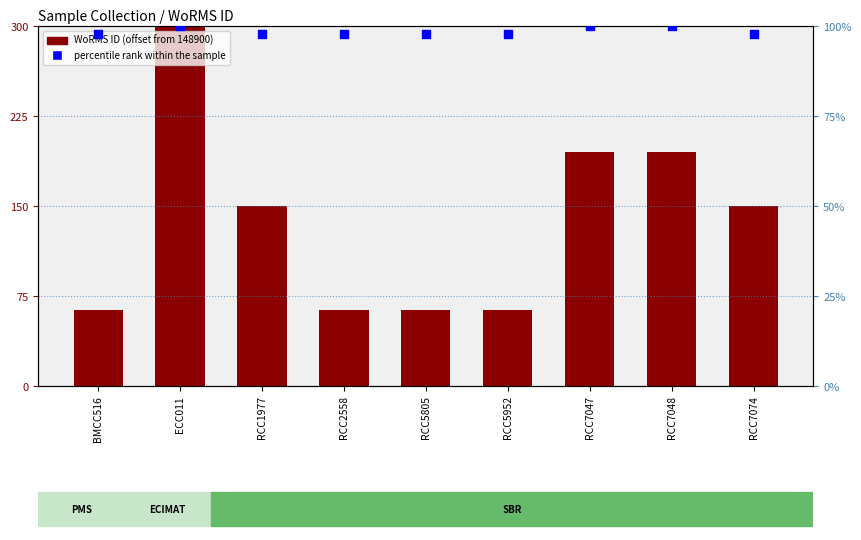

Which series reaches the minimum Y coordinate?

WoRMS ID (offset)